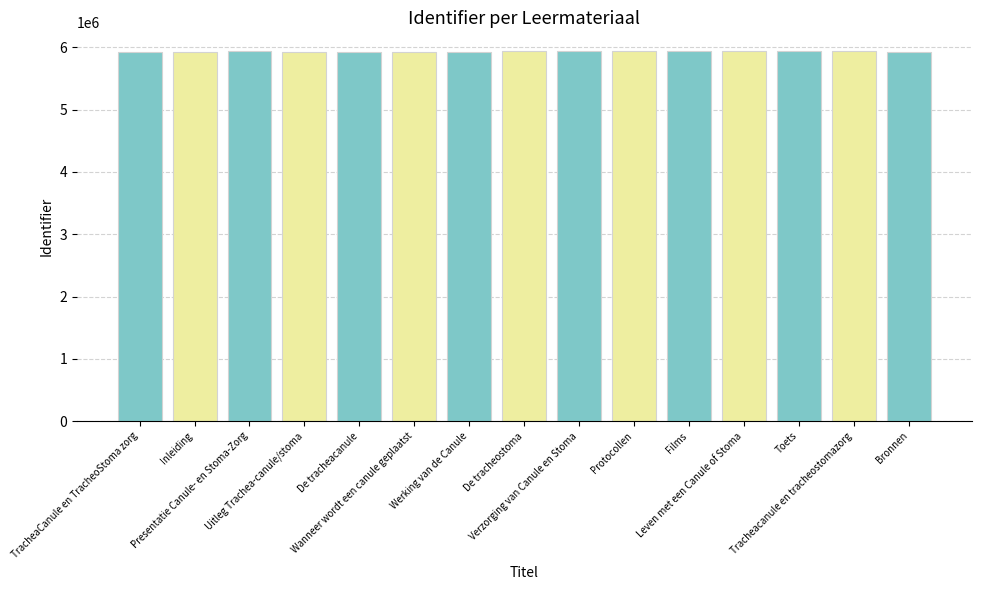

What is the smallest value displayed?

5920239